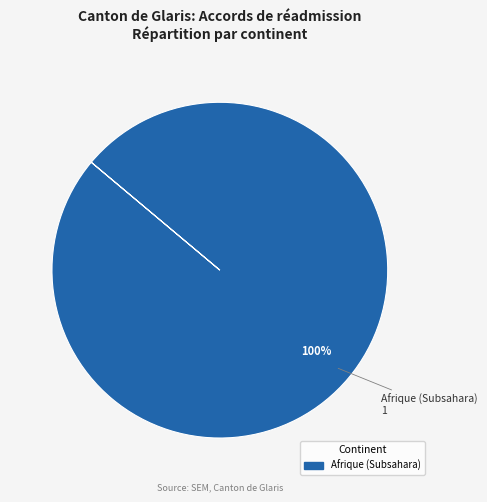

Is there a majority slice in this chart?

Yes